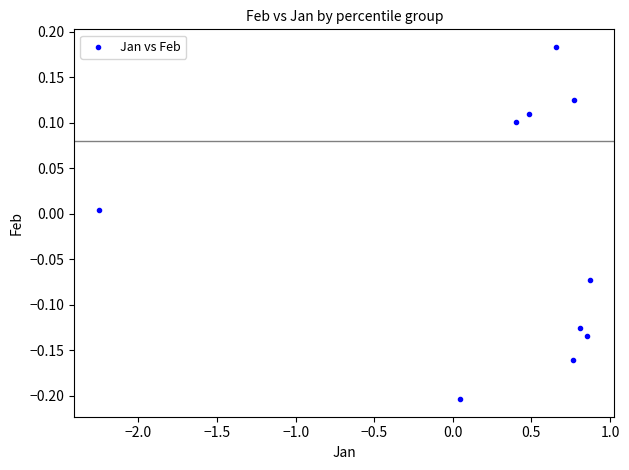

What is the average X value?

0.3